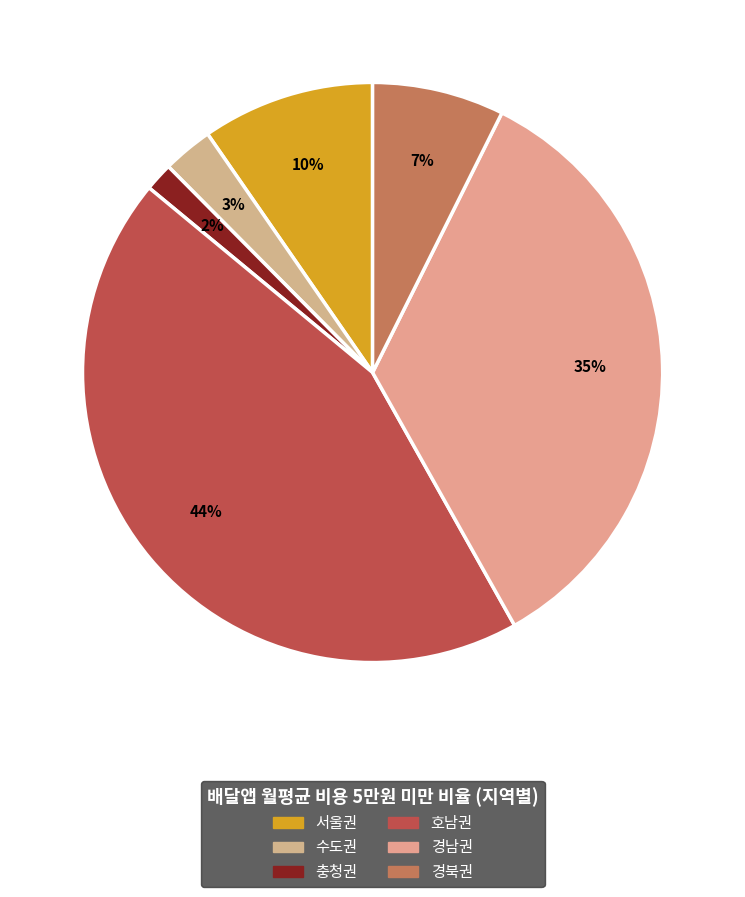

To the nearest percent, what percentage of the pie is 서울권?

10%